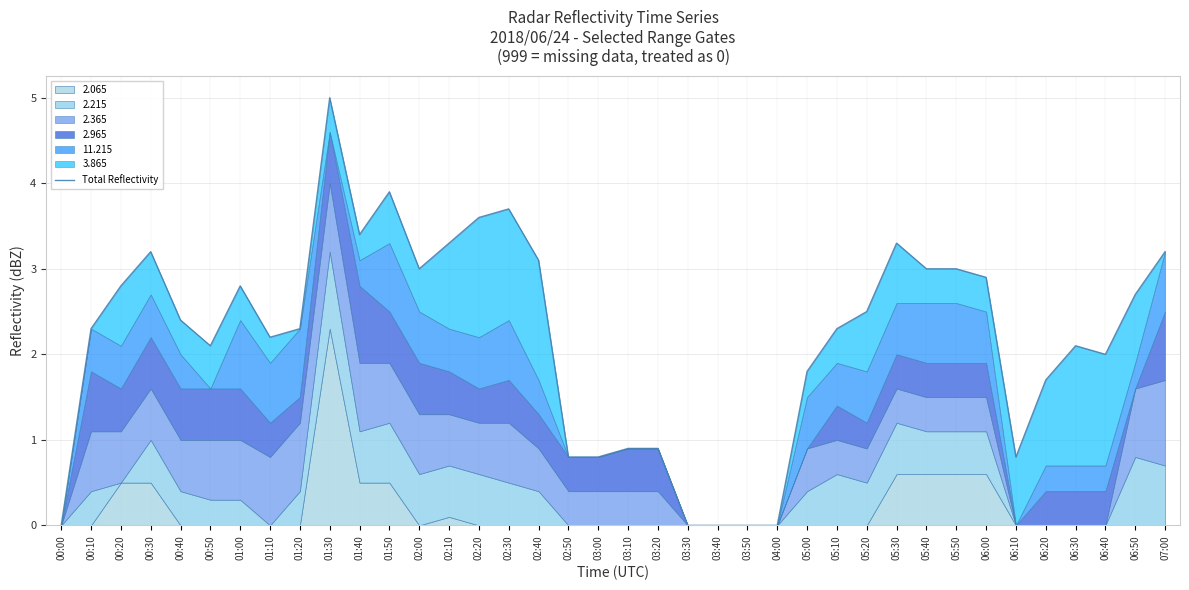

What is the difference between the values at 07:00 and 04:00?

3.2